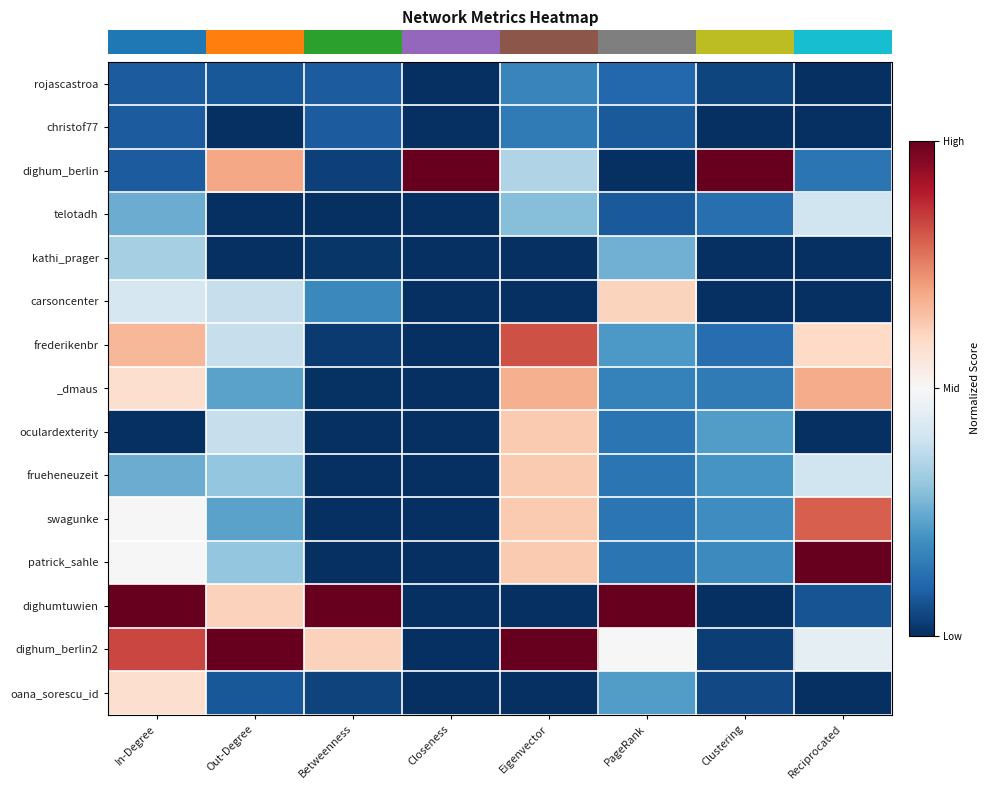

What is the total value across all series at Reciprocated?

4.5